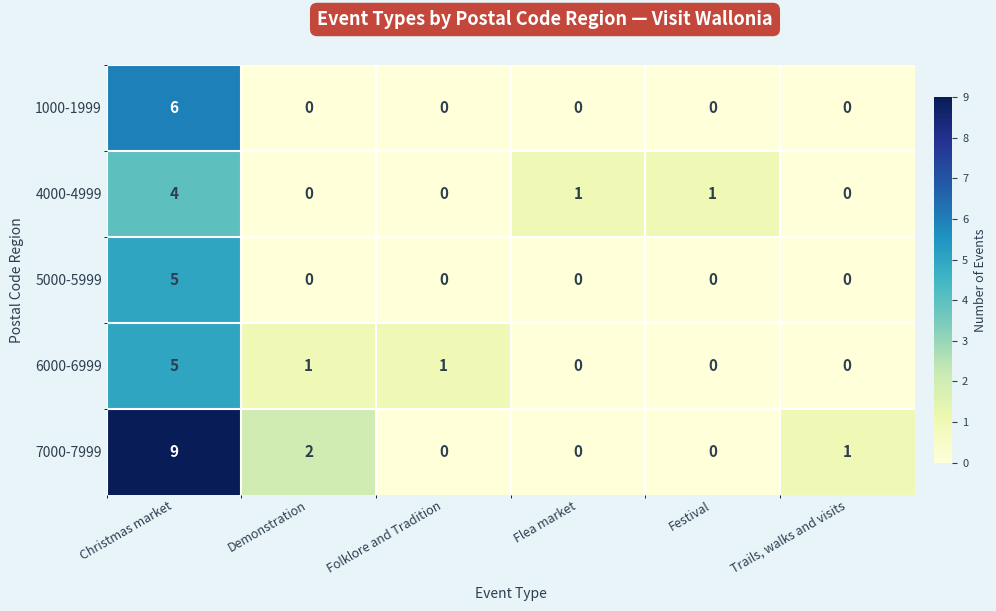

Which series has the largest range (max minus min)?

7000-7999